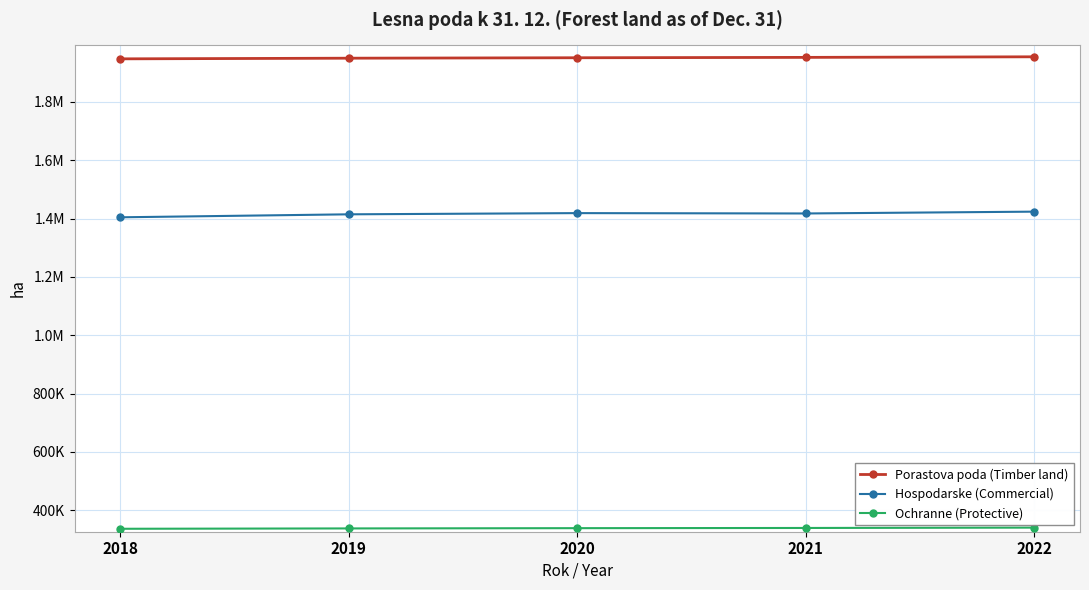

Rank the series by their average value, from highest to lowest.

Porastova poda (Timber land), Hospodarske (Commercial), Ochranne (Protective)